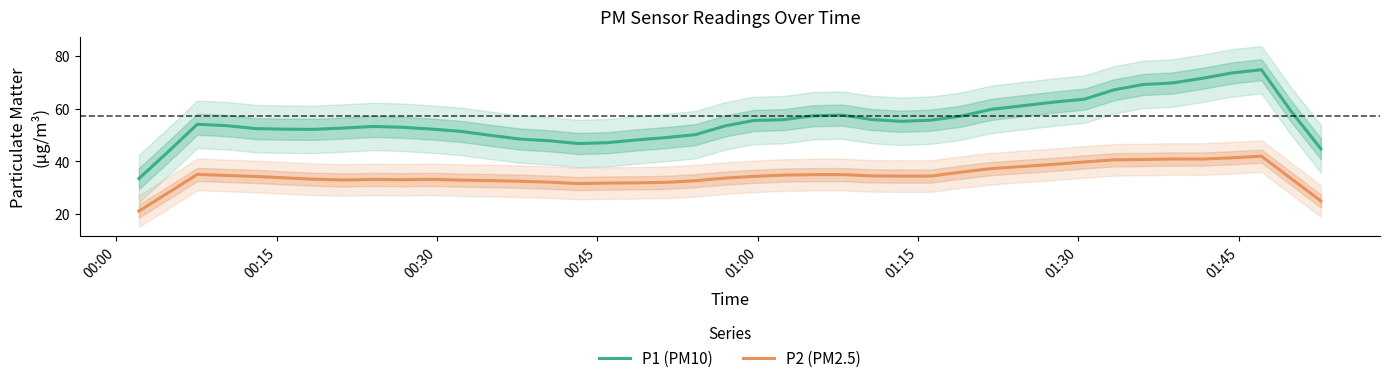

Rank the series by their maximum value, from lowest to highest.

P2 (PM2.5), P1 (PM10)